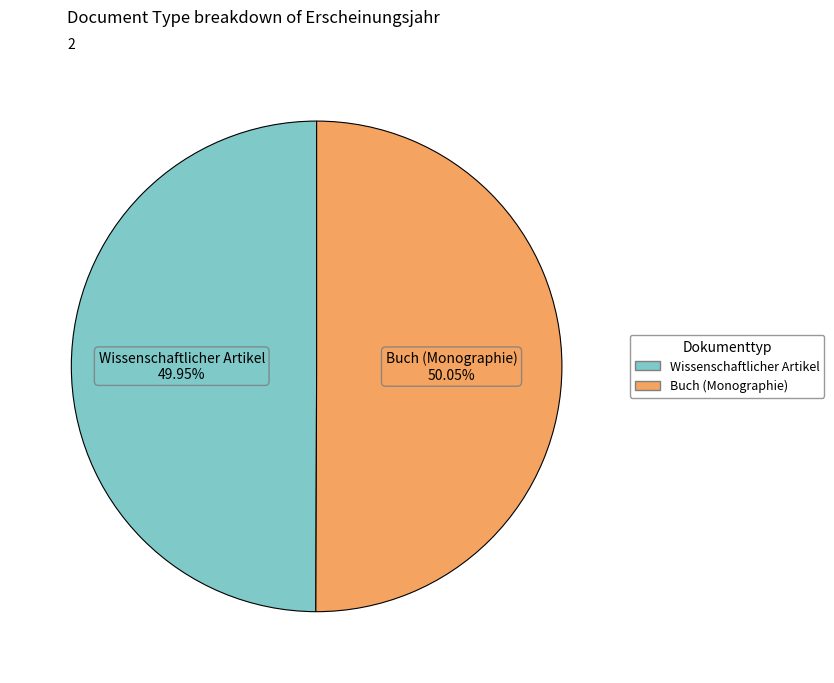

The Buch (Monographie) slice represents 50% of the pie. True or false?

True